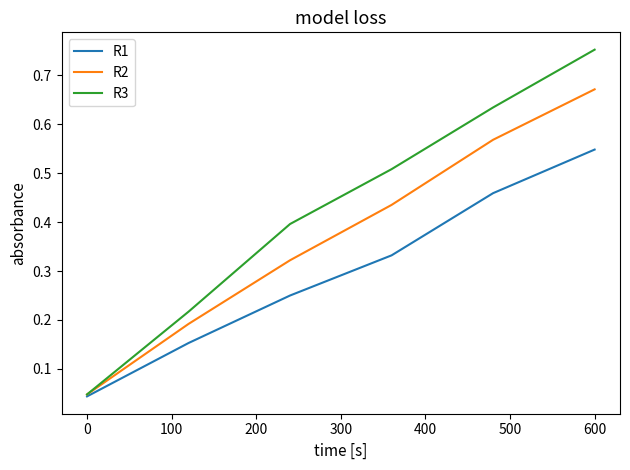

Which series has the largest total across all categories?

R3